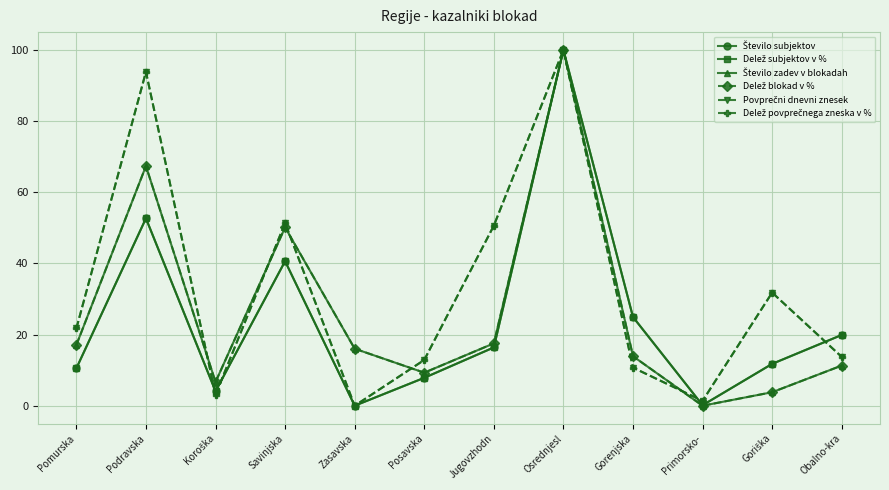

Does the chart have visible grid lines?

Yes